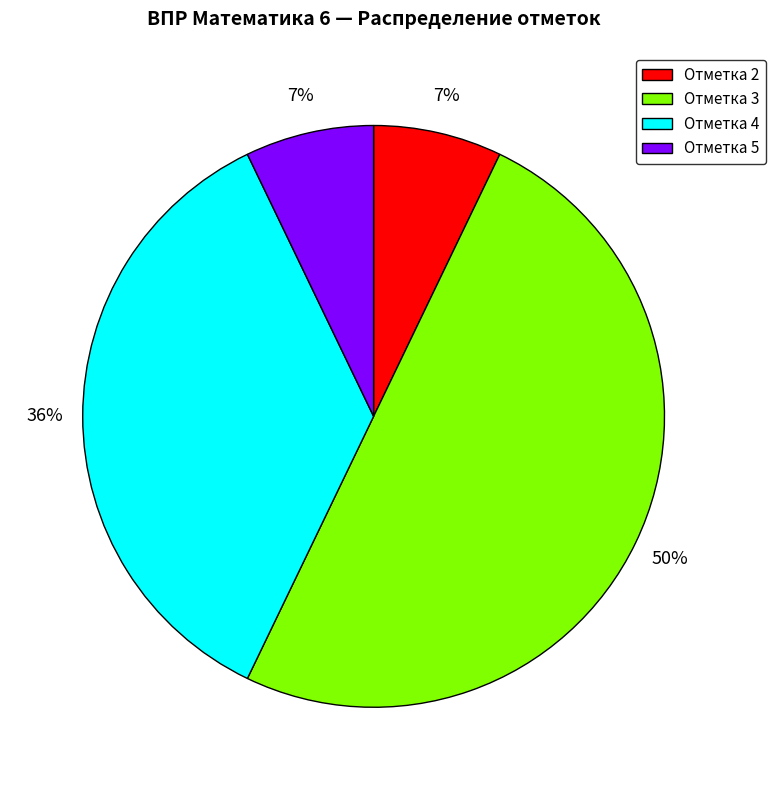

To the nearest percent, what percentage of the pie is Отметка 5?

7%